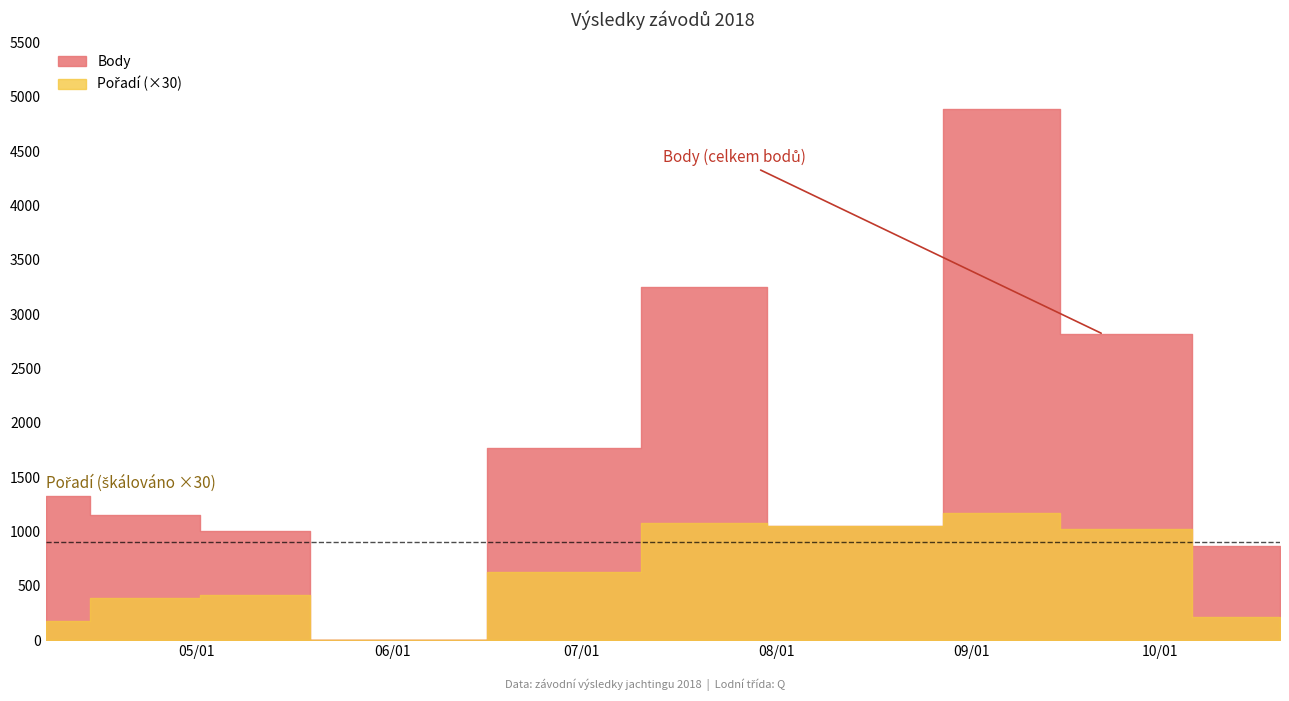

What is the label of the 4th point from the right?

2018-08-16